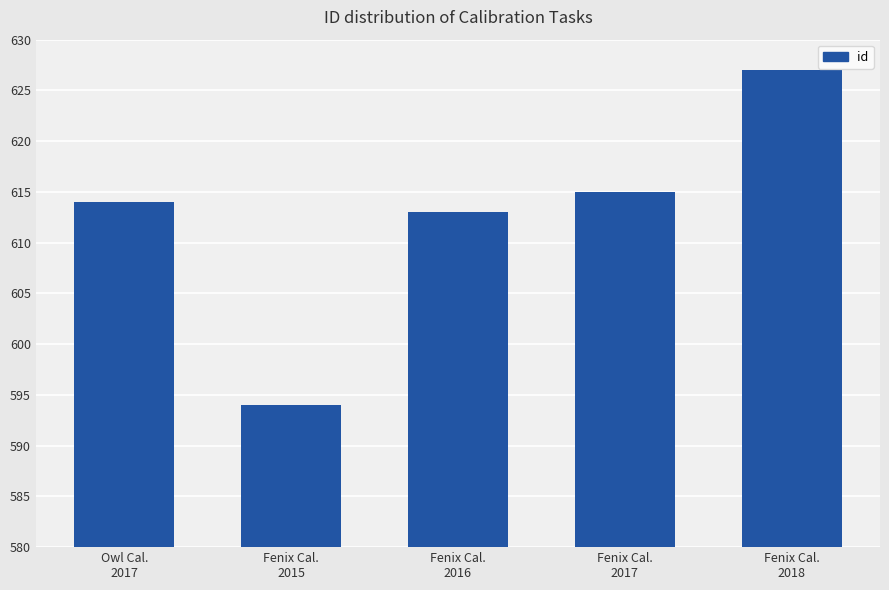

True or false: the data shows 203 at Fenix Cal.
2017.

False